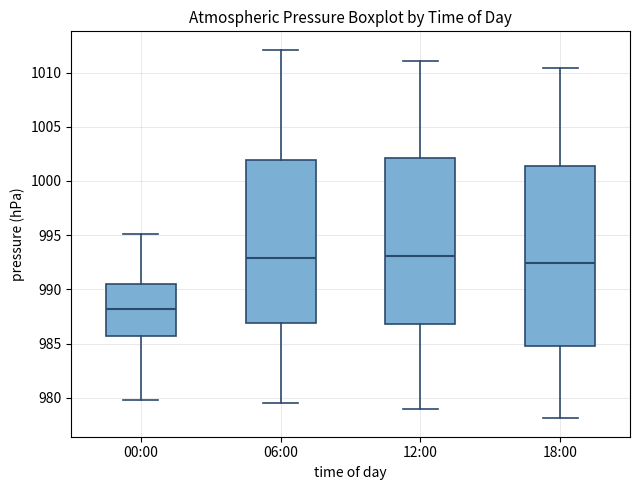

Comparing the boxes themselves (not the whiskers), which one is the tallest?

18:00